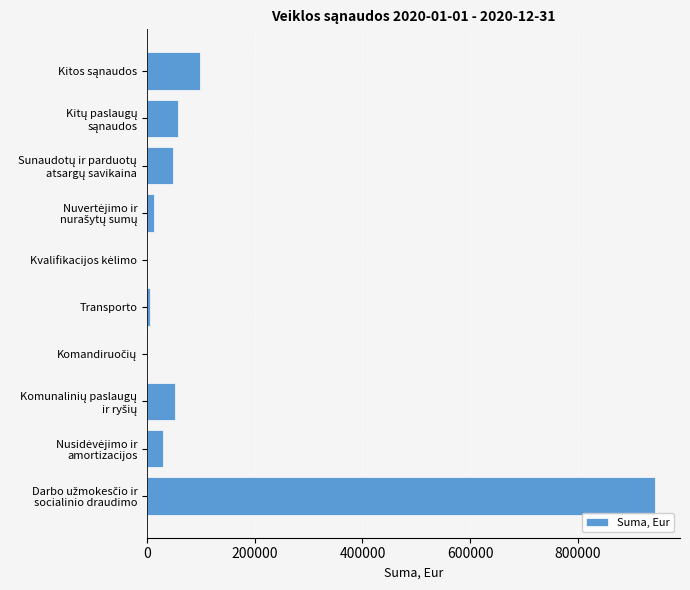

What is the sum of all values?

1248192.1